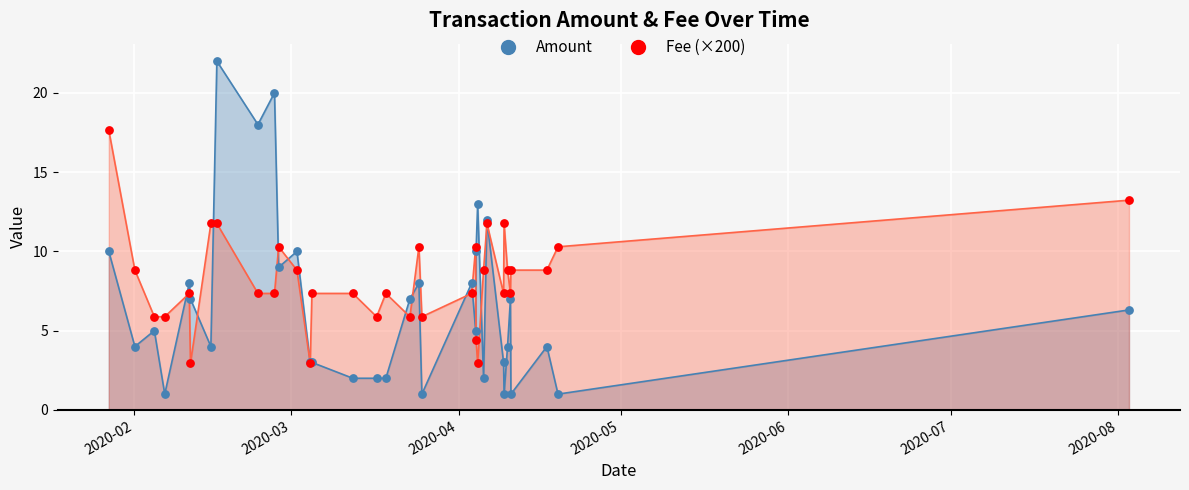

Which series has the widest spread of Y values?

Amount